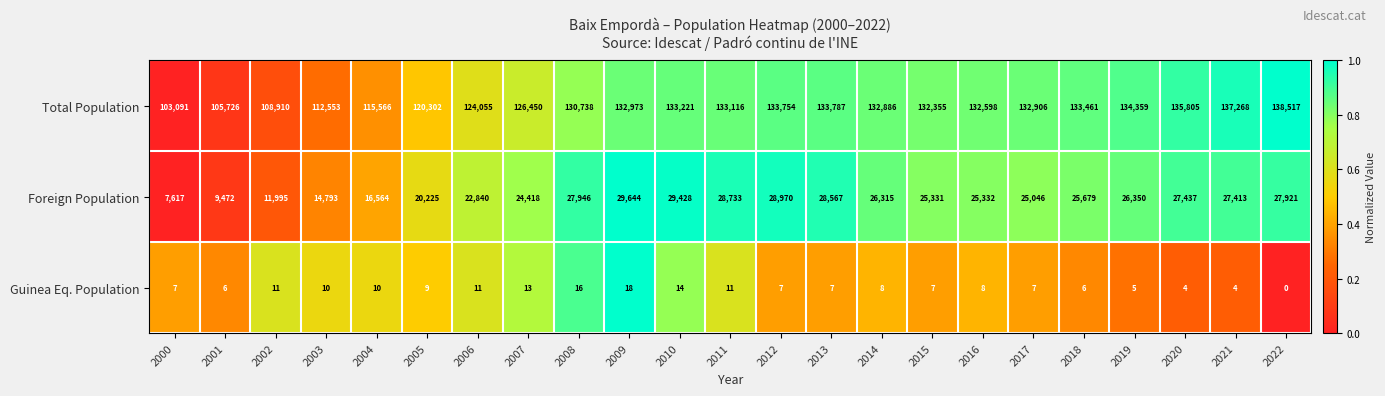

Is it true that Total Population equals 137268 at 2021?

True